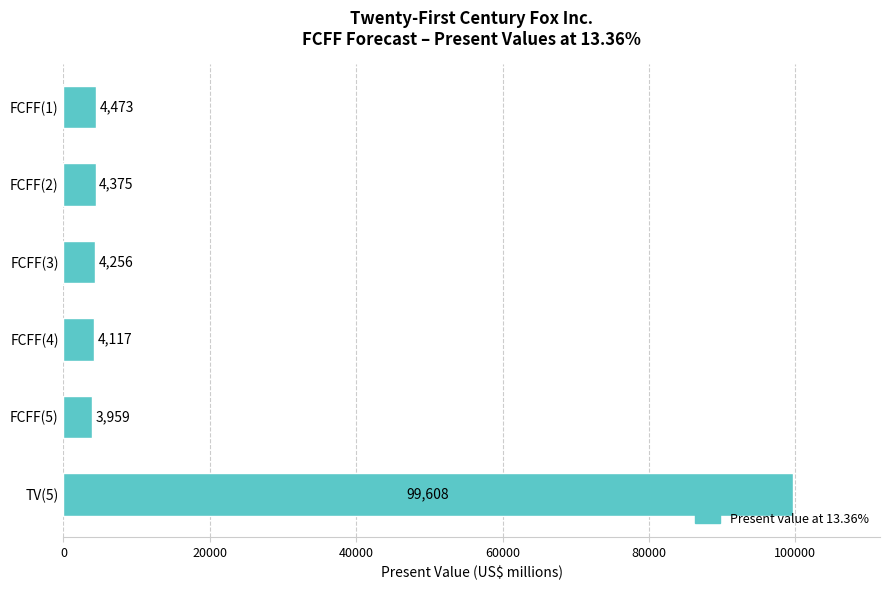

How many series are shown in this chart?

1